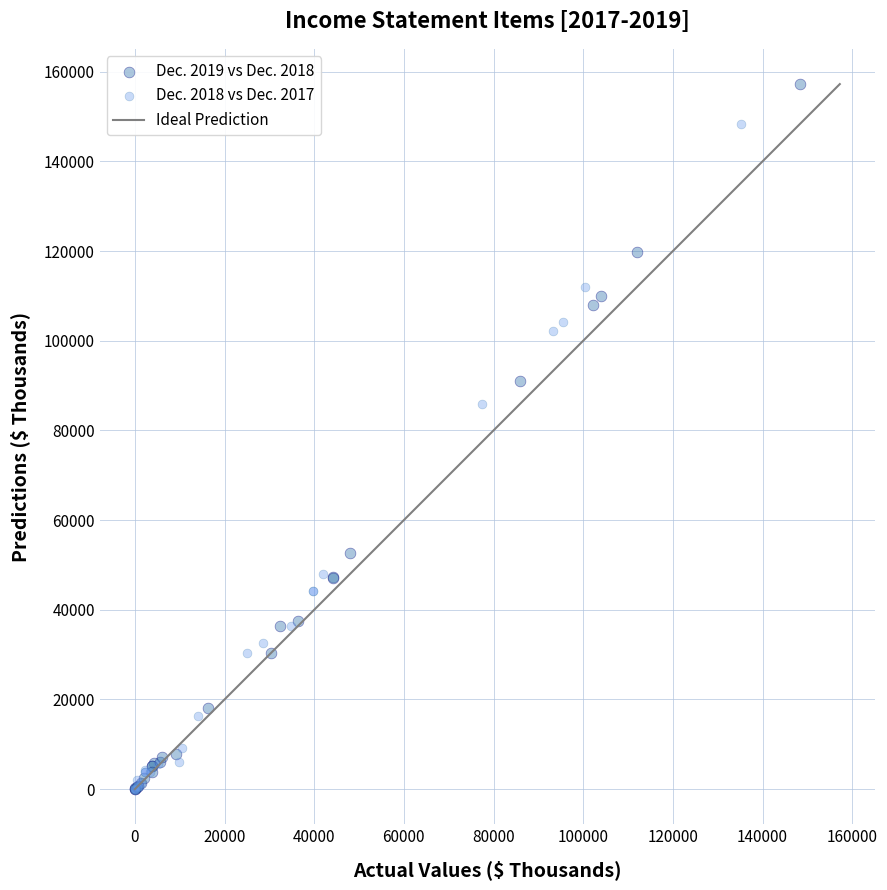

Which series reaches the maximum Y coordinate?

Dec. 2019 vs Dec. 2018